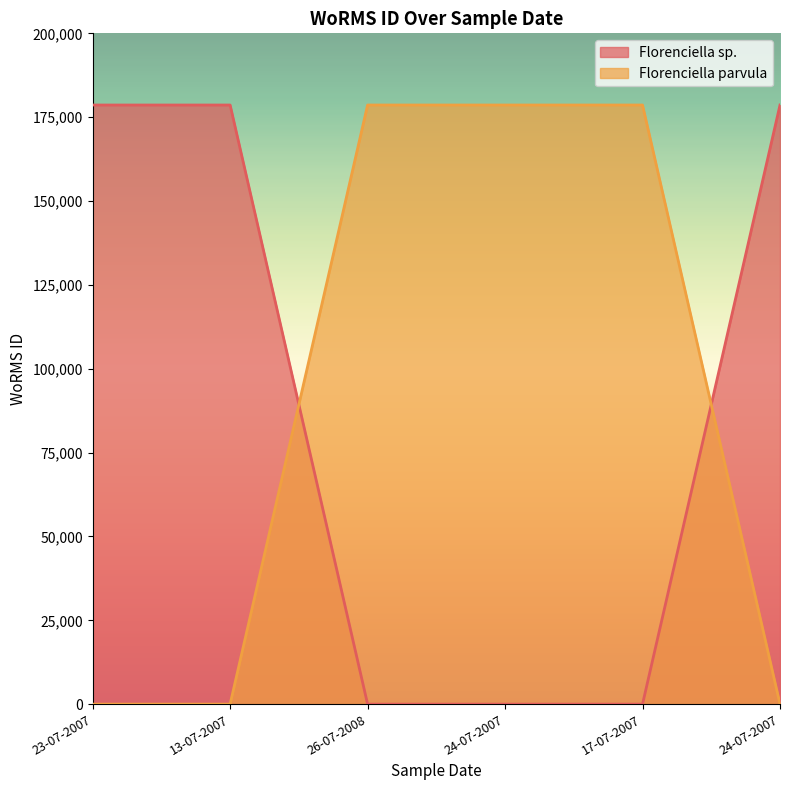

How many values in the Florenciella sp. series are below 178627?

3